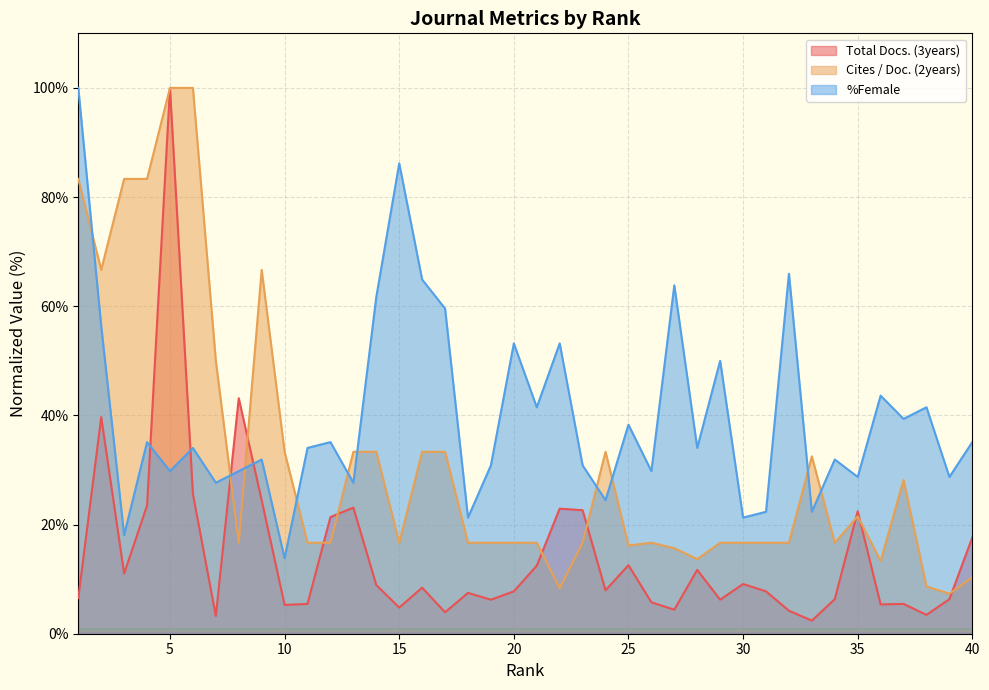

How many data points in %Female are less than 34?

18